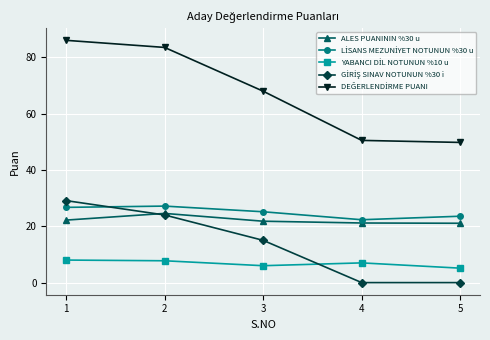

True or false: ALES PUANININ %30 u has more than 0 interior local peaks.

True